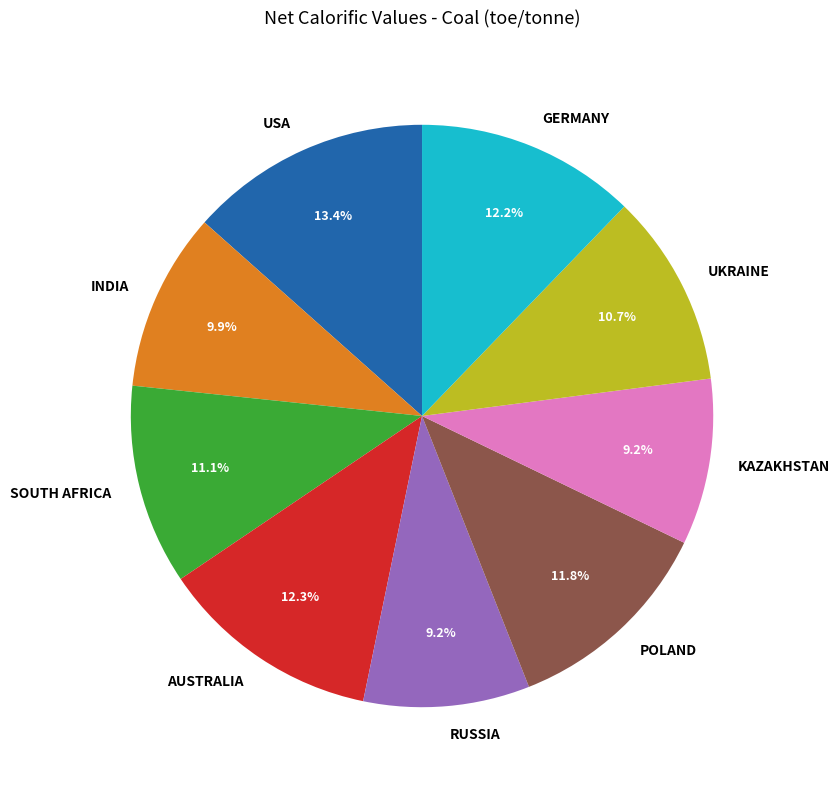

Does any single category account for the majority?

No